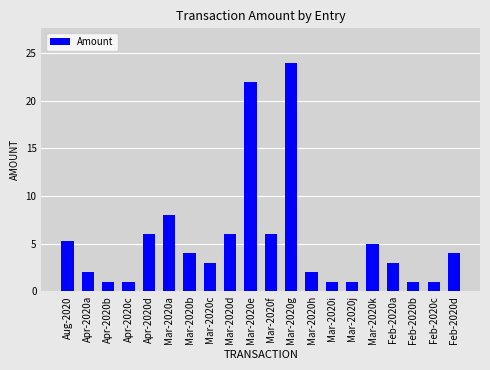

The value at Apr-2020d is 6.0. True or false?

True